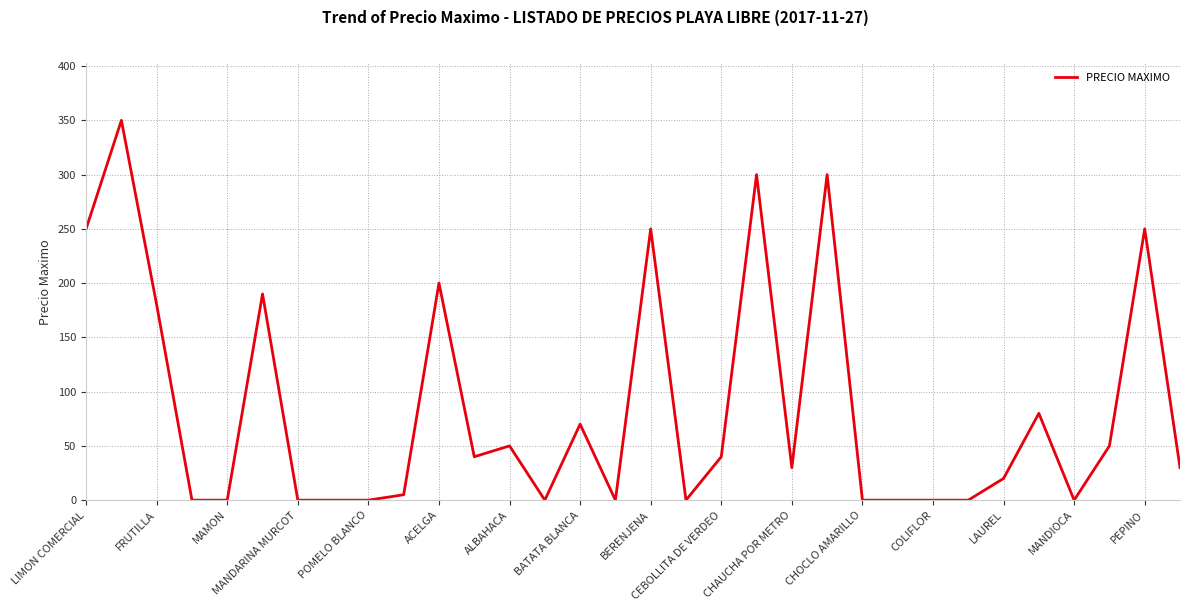

How many lines are shown in the chart?

1